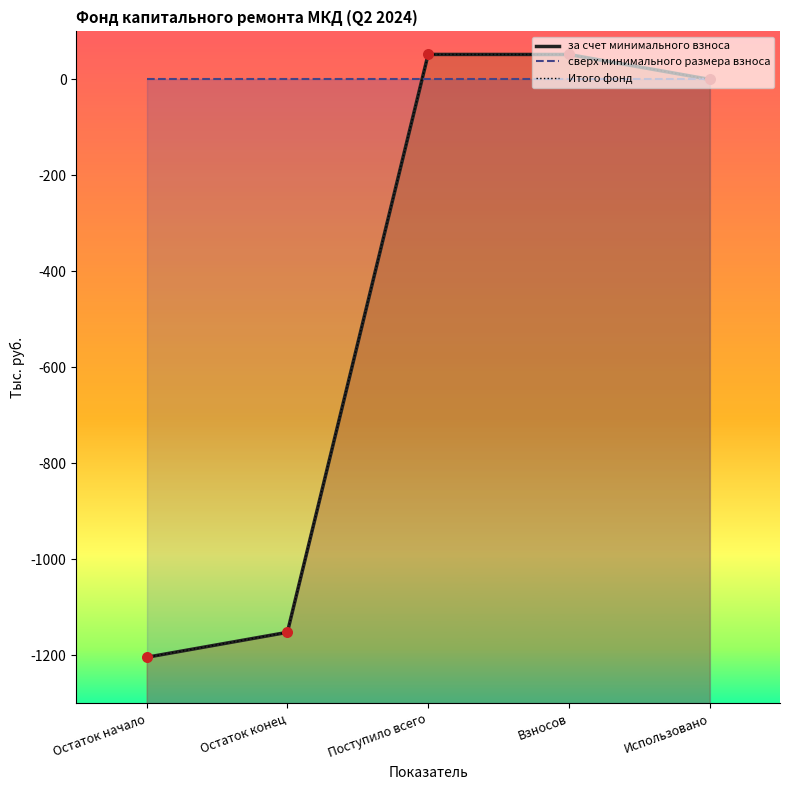

At which category is the sum across all series the highest?

Поступило всего